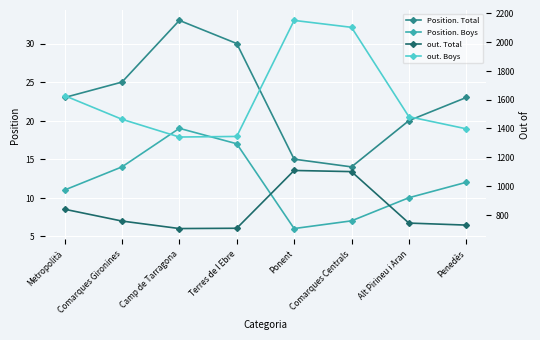

At which label does Position. Total first exceed 23?

Comarques Gironines